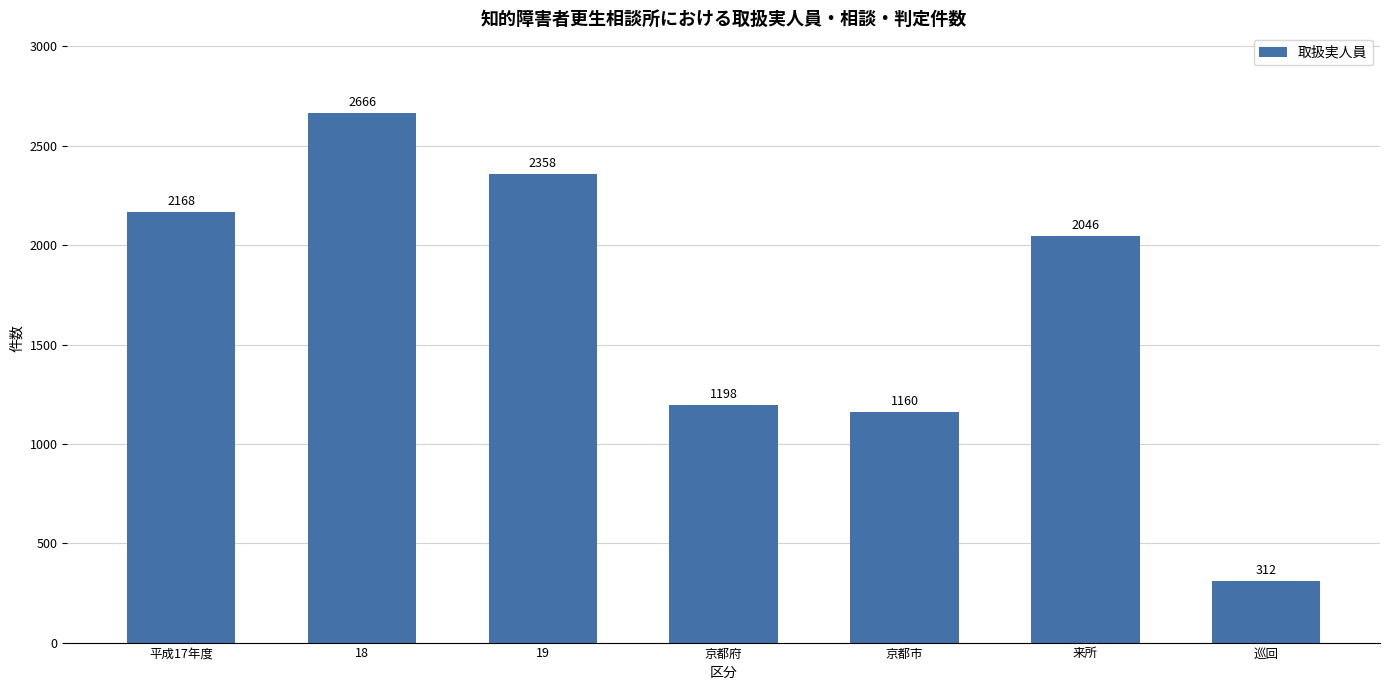

What is the ratio of the value at 京都府 to the value at 18?

0.4